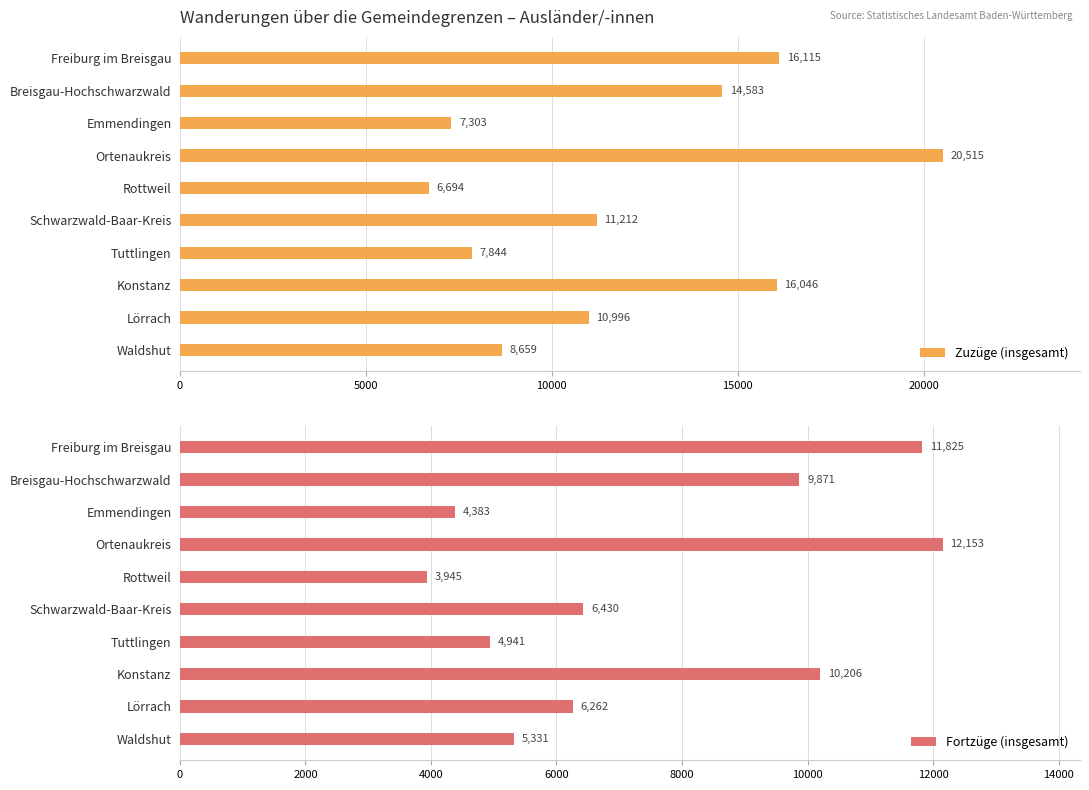

What is the difference between the Zuzüge (insgesamt) values at Lörrach and Freiburg im Breisgau?

5119